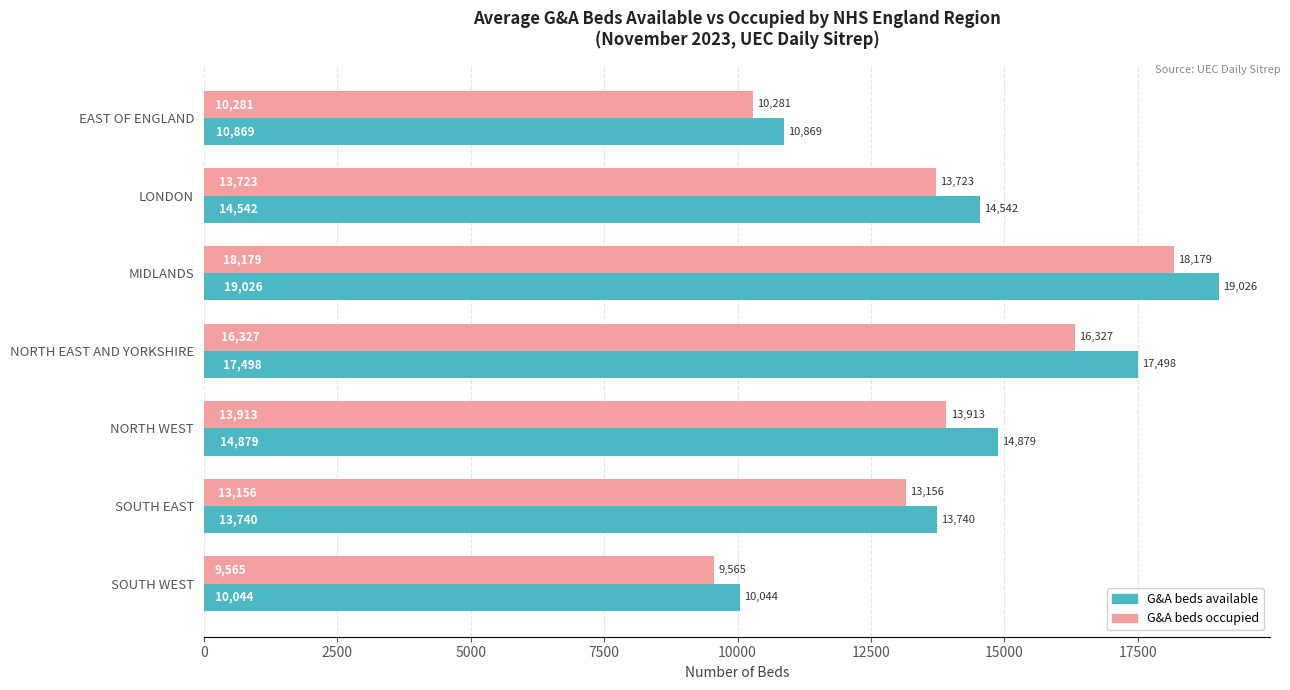

What are all the series names shown in the legend?

G&A beds available, G&A beds occupied